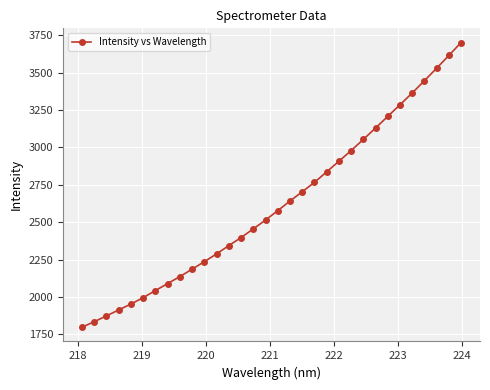

True or false: there are more than 2 points higher than both neighbors.

False